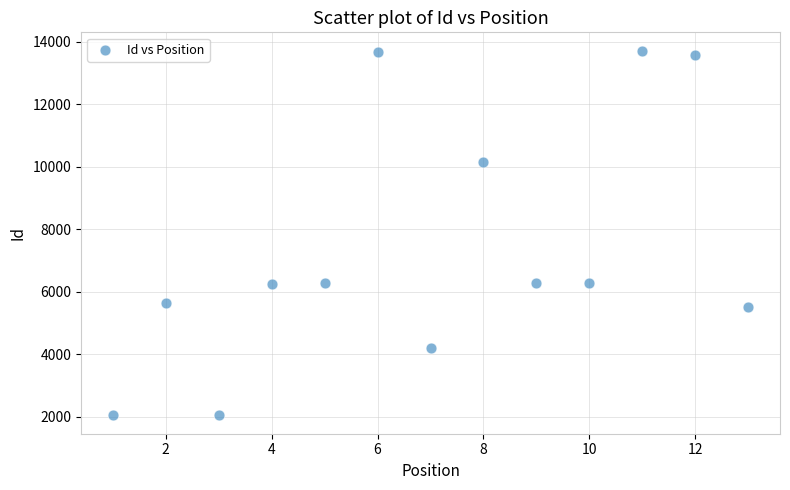

What is the range of X values (max minus min)?

12